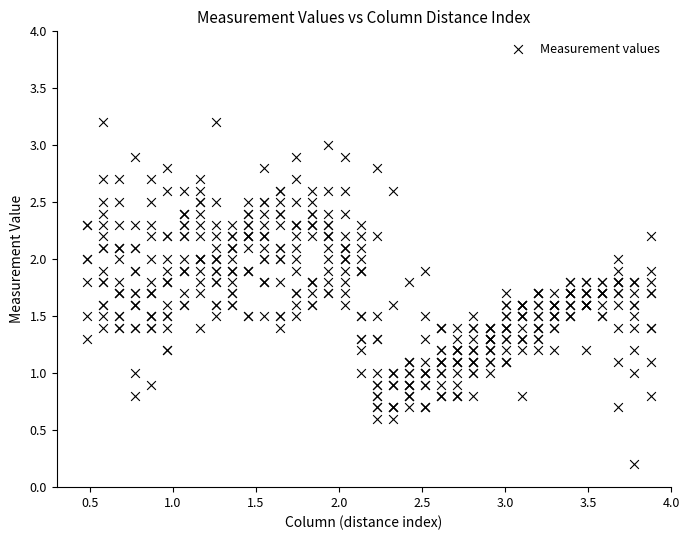

What is the range of X values (max minus min)?

3.4